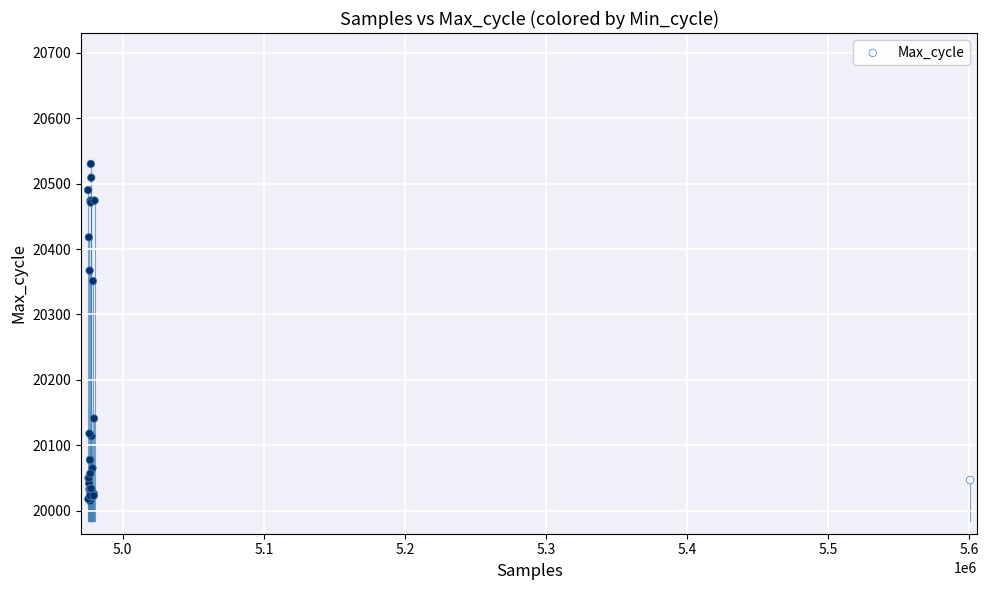

What Y value in the scatter plot is closest to 20272?

20351